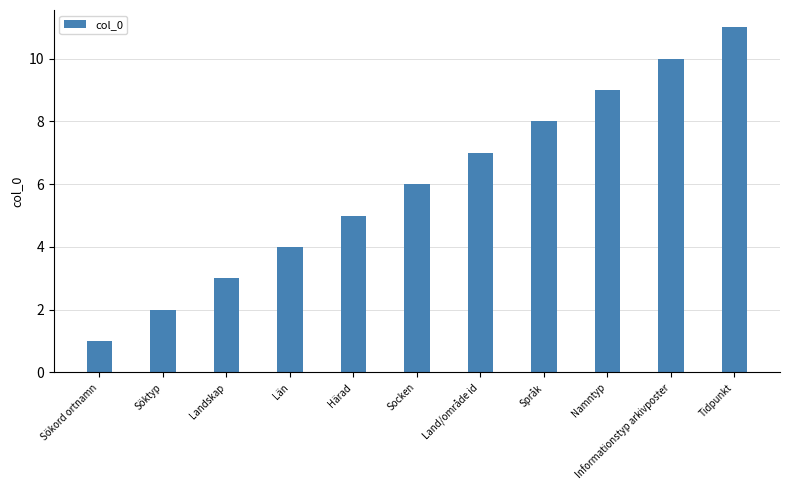

Reading right to left, list all the values displayed in this chart.

Tidpunkt=11	Informationstyp arkivposter=10	Namntyp=9	Språk=8	Land/område id=7	Socken=6	Härad=5	Län=4	Landskap=3	Söktyp=2	Sökord ortnamn=1